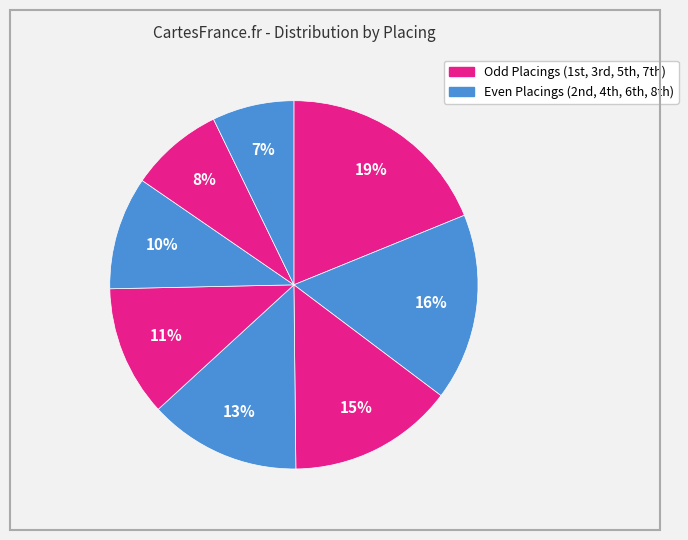

How many slices are in this pie chart?

8